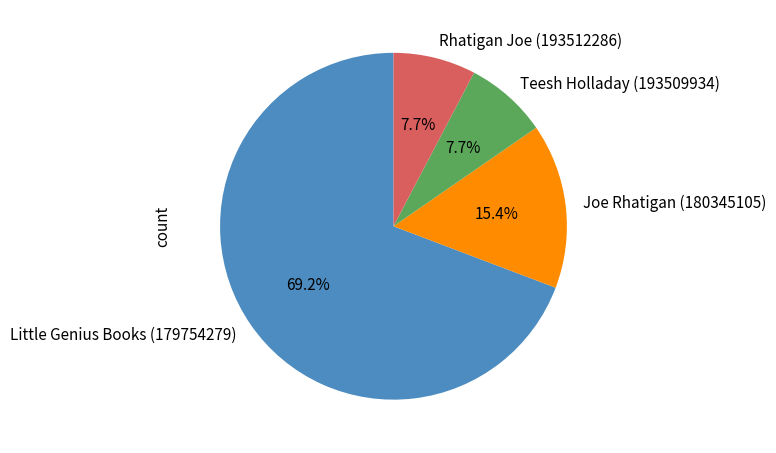

To the nearest percent, what percentage of the pie is Rhatigan Joe (193512286)?

8%